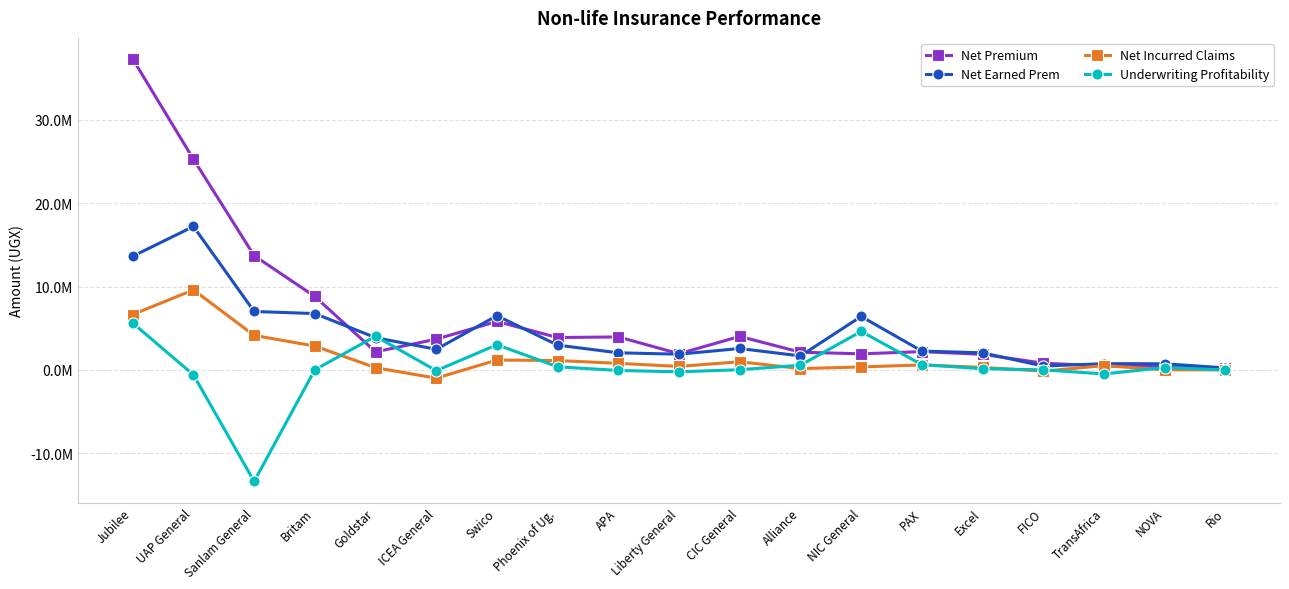

What is the value of the Net Incurred Claims point at the 4th from the left?

2852982.0